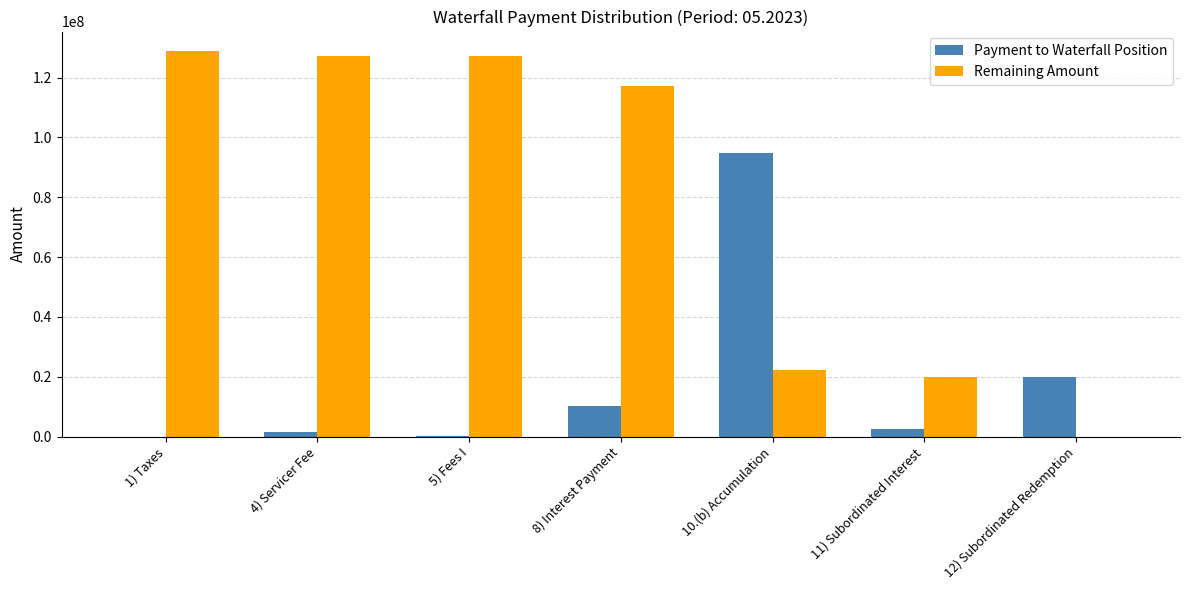

What is the spread (max minus min) of values at 8) Interest Payment?

106869239.0